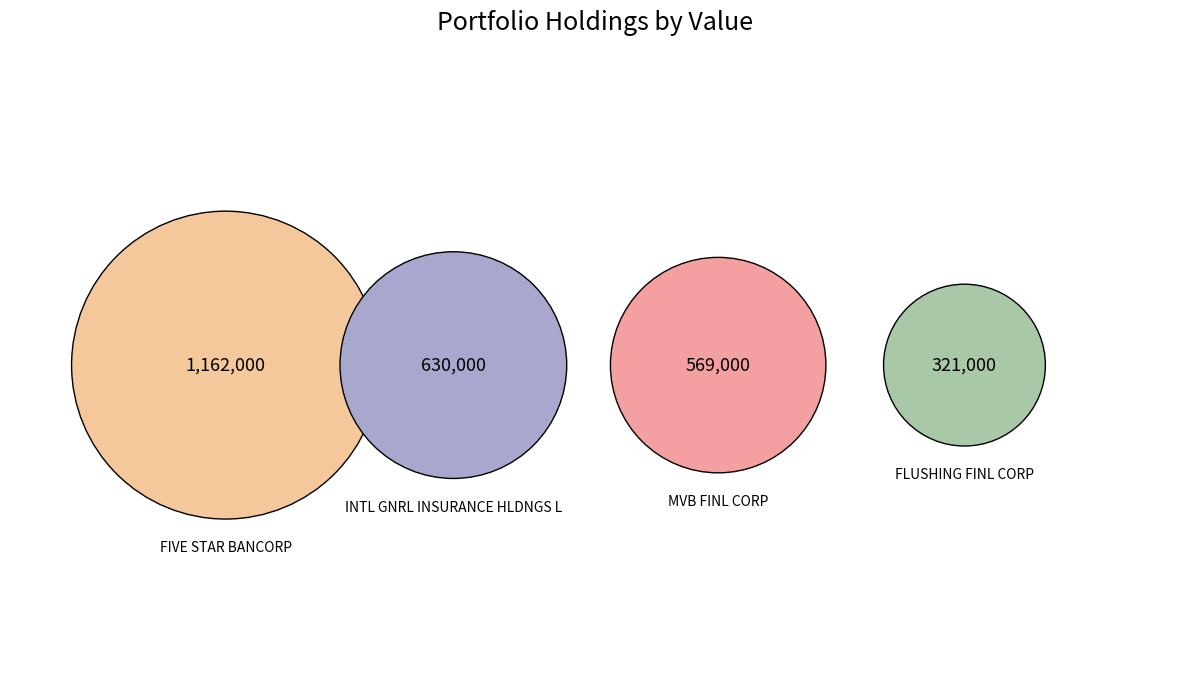

To the nearest percent, what is the difference between the FLUSHING FINL CORP and INTL GNRL INSURANCE HLDNGS L slice percentages?

12%